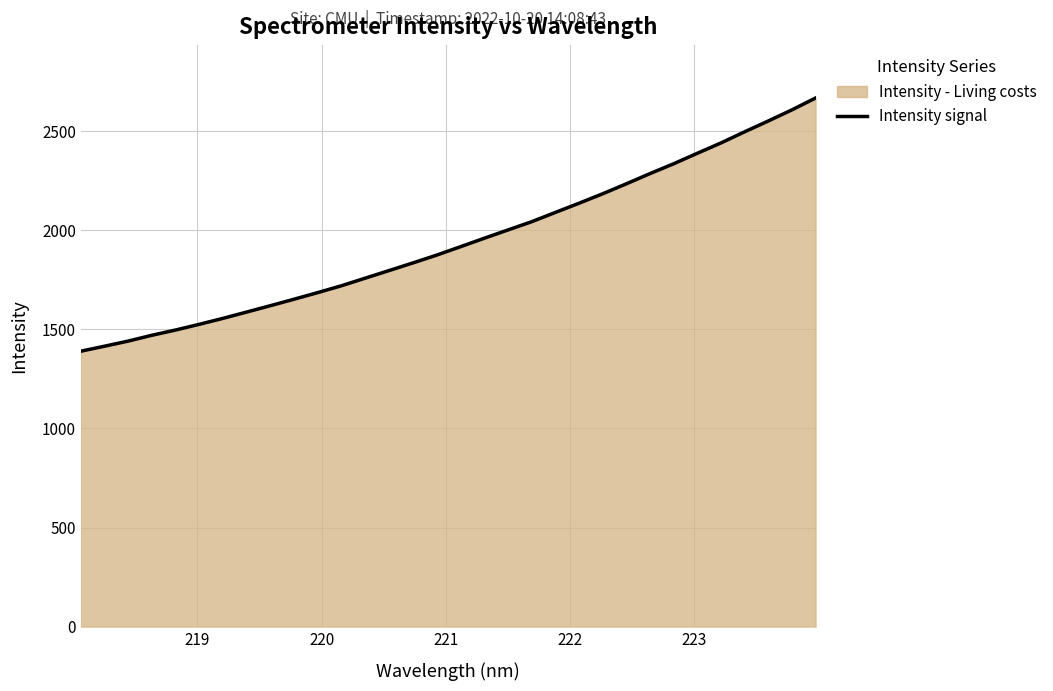

What is the difference between the maximum and minimum values?

1278.2